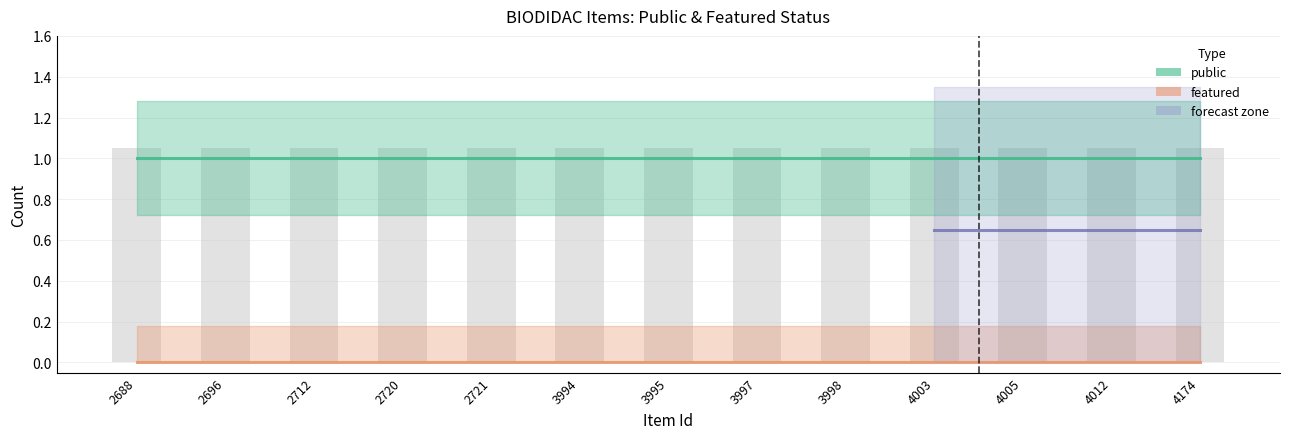

Does the chart contain stacked bars?

No